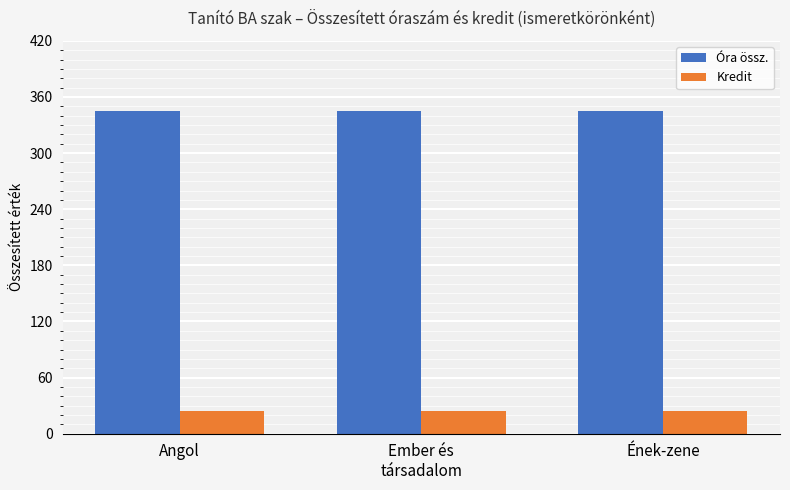

Reading left to right, what are all the values shown in this chart?

Óra össz.: 345	345	345
Kredit: 24	24	24